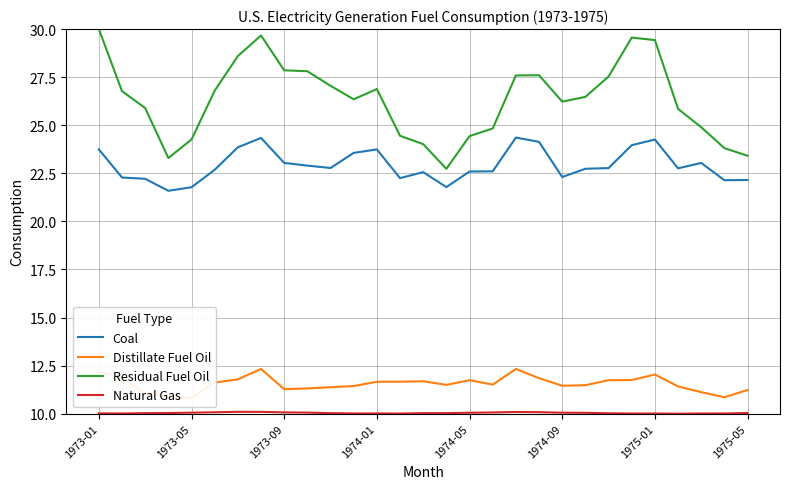

How many categories are shown in the chart?

29